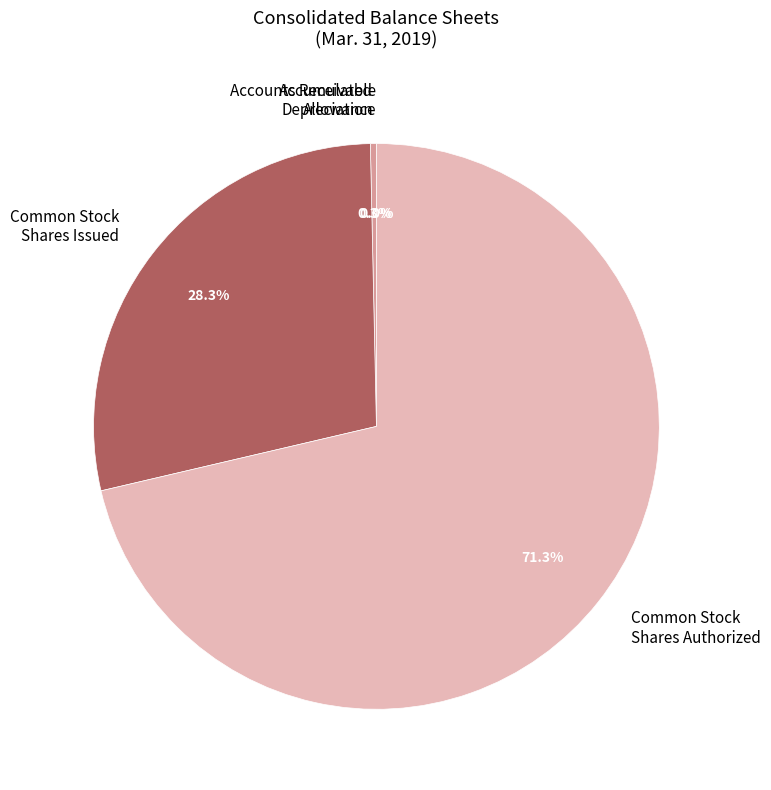

Is there any slice that represents more than half of the pie?

Yes